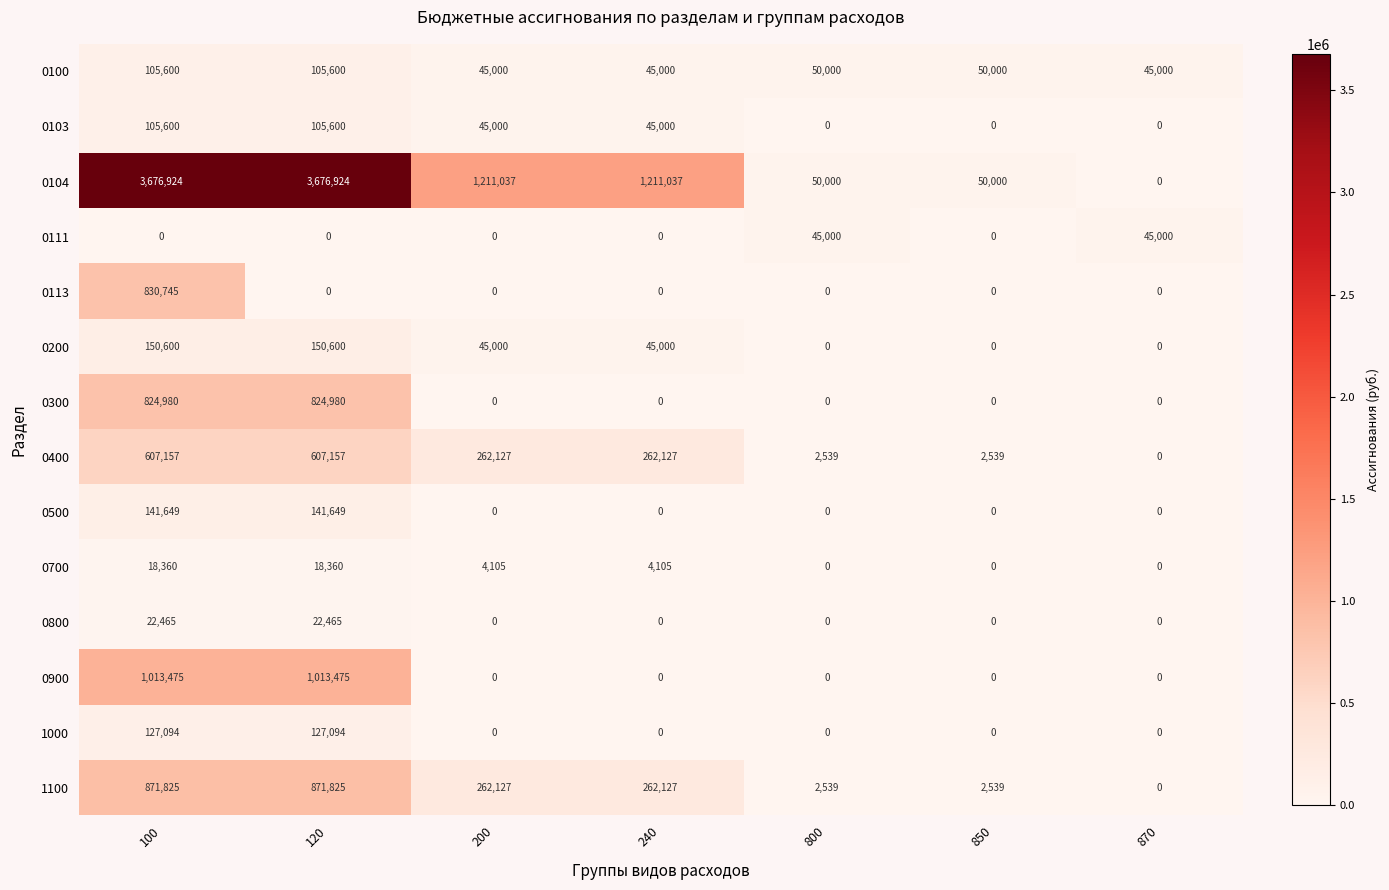

At which label does 0104 first exceed 1211037?

100